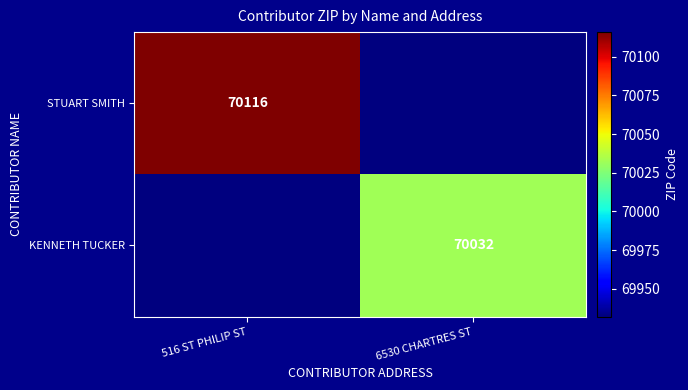

The STUART SMITH series shows 70116 at 516 ST PHILIP ST. True or false?

True